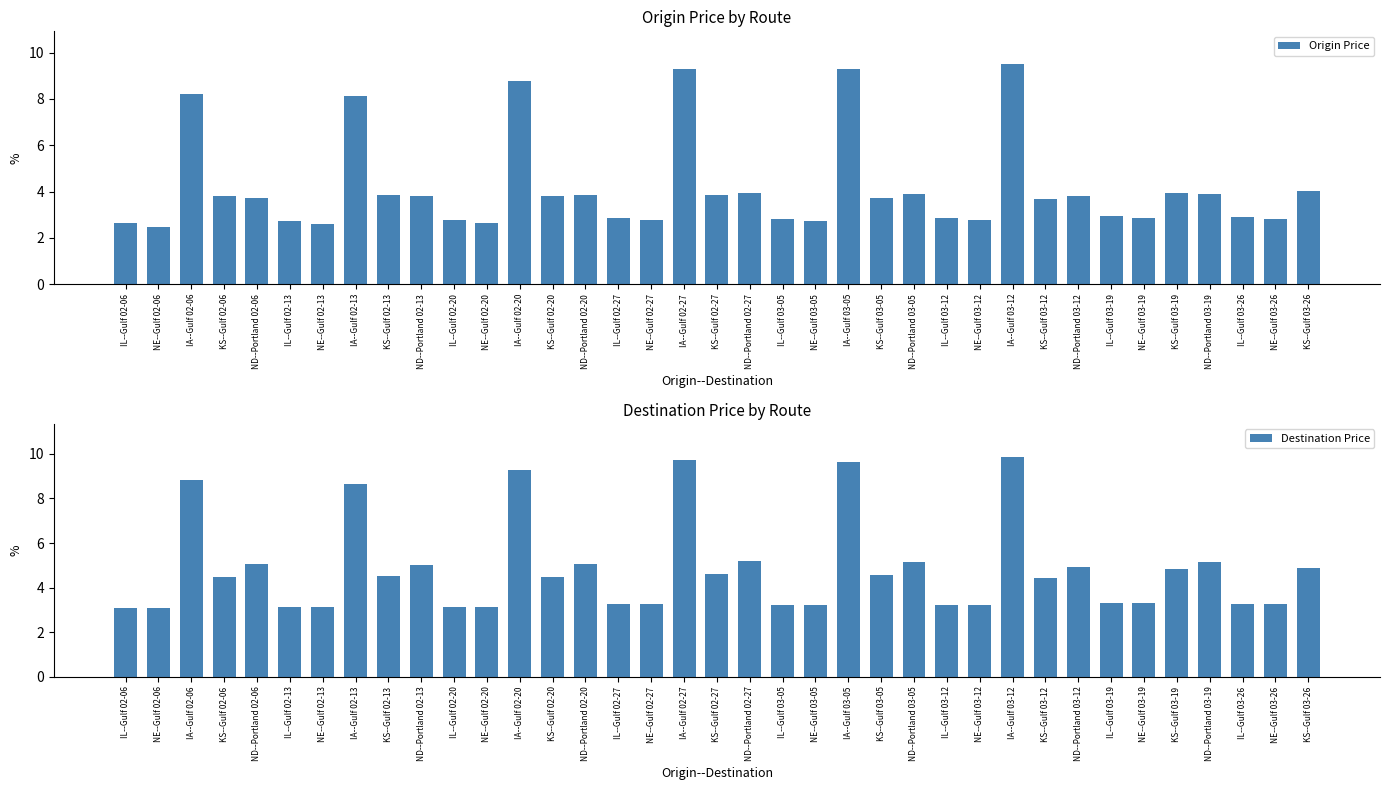

Reading right to left, list all the values displayed in this chart.

Origin Price: KS--Gulf 03-26=4.0	NE--Gulf 03-26=2.8	IL--Gulf 03-26=2.9	ND--Portland 03-19=3.9	KS--Gulf 03-19=3.9	NE--Gulf 03-19=2.9	IL--Gulf 03-19=3.0	ND--Portland 03-12=3.8	KS--Gulf 03-12=3.7	IA--Gulf 03-12=9.5	NE--Gulf 03-12=2.8	IL--Gulf 03-12=2.9	ND--Portland 03-05=3.9	KS--Gulf 03-05=3.7	IA--Gulf 03-05=9.3	NE--Gulf 03-05=2.7	IL--Gulf 03-05=2.8	ND--Portland 02-27=4.0	KS--Gulf 02-27=3.8	IA--Gulf 02-27=9.3	NE--Gulf 02-27=2.8	IL--Gulf 02-27=2.9	ND--Portland 02-20=3.8	KS--Gulf 02-20=3.8	IA--Gulf 02-20=8.8	NE--Gulf 02-20=2.6	IL--Gulf 02-20=2.8	ND--Portland 02-13=3.8	KS--Gulf 02-13=3.8	IA--Gulf 02-13=8.1	NE--Gulf 02-13=2.6	IL--Gulf 02-13=2.7	ND--Portland 02-06=3.7	KS--Gulf 02-06=3.8	IA--Gulf 02-06=8.2	NE--Gulf 02-06=2.5	IL--Gulf 02-06=2.7
Destination Price: KS--Gulf 03-26=4.9	NE--Gulf 03-26=3.3	IL--Gulf 03-26=3.3	ND--Portland 03-19=5.2	KS--Gulf 03-19=4.8	NE--Gulf 03-19=3.3	IL--Gulf 03-19=3.3	ND--Portland 03-12=4.9	KS--Gulf 03-12=4.4	IA--Gulf 03-12=9.9	NE--Gulf 03-12=3.2	IL--Gulf 03-12=3.2	ND--Portland 03-05=5.1	KS--Gulf 03-05=4.5	IA--Gulf 03-05=9.6	NE--Gulf 03-05=3.2	IL--Gulf 03-05=3.2	ND--Portland 02-27=5.2	KS--Gulf 02-27=4.6	IA--Gulf 02-27=9.7	NE--Gulf 02-27=3.2	IL--Gulf 02-27=3.2	ND--Portland 02-20=5.1	KS--Gulf 02-20=4.5	IA--Gulf 02-20=9.3	NE--Gulf 02-20=3.1	IL--Gulf 02-20=3.1	ND--Portland 02-13=5.0	KS--Gulf 02-13=4.5	IA--Gulf 02-13=8.7	NE--Gulf 02-13=3.1	IL--Gulf 02-13=3.1	ND--Portland 02-06=5.1	KS--Gulf 02-06=4.5	IA--Gulf 02-06=8.8	NE--Gulf 02-06=3.1	IL--Gulf 02-06=3.1